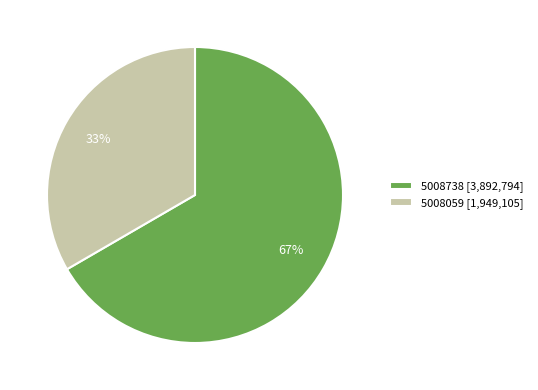

Is it true that 5008059 is 33% of the pie?

True